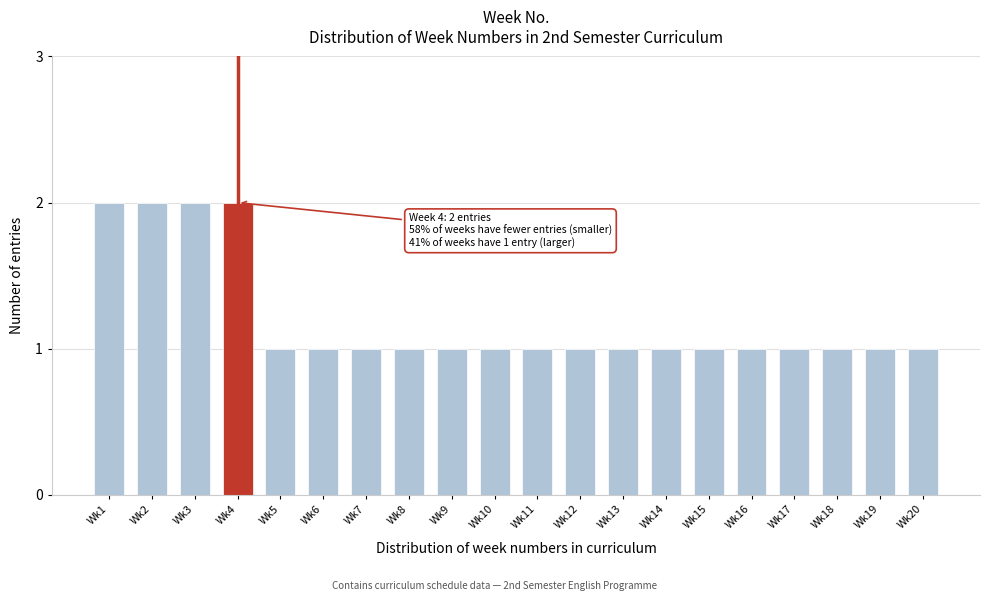

Reading left to right, extract all data points from this chart.

Wk1=2	Wk2=2	Wk3=2	Wk4=2	Wk5=1	Wk6=1	Wk7=1	Wk8=1	Wk9=1	Wk10=1	Wk11=1	Wk12=1	Wk13=1	Wk14=1	Wk15=1	Wk16=1	Wk17=1	Wk18=1	Wk19=1	Wk20=1